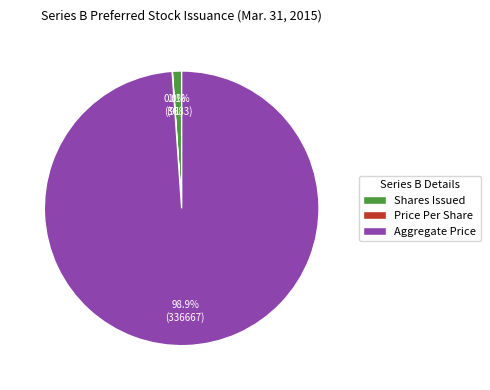

What is the largest slice in the pie chart?

Aggregate Price